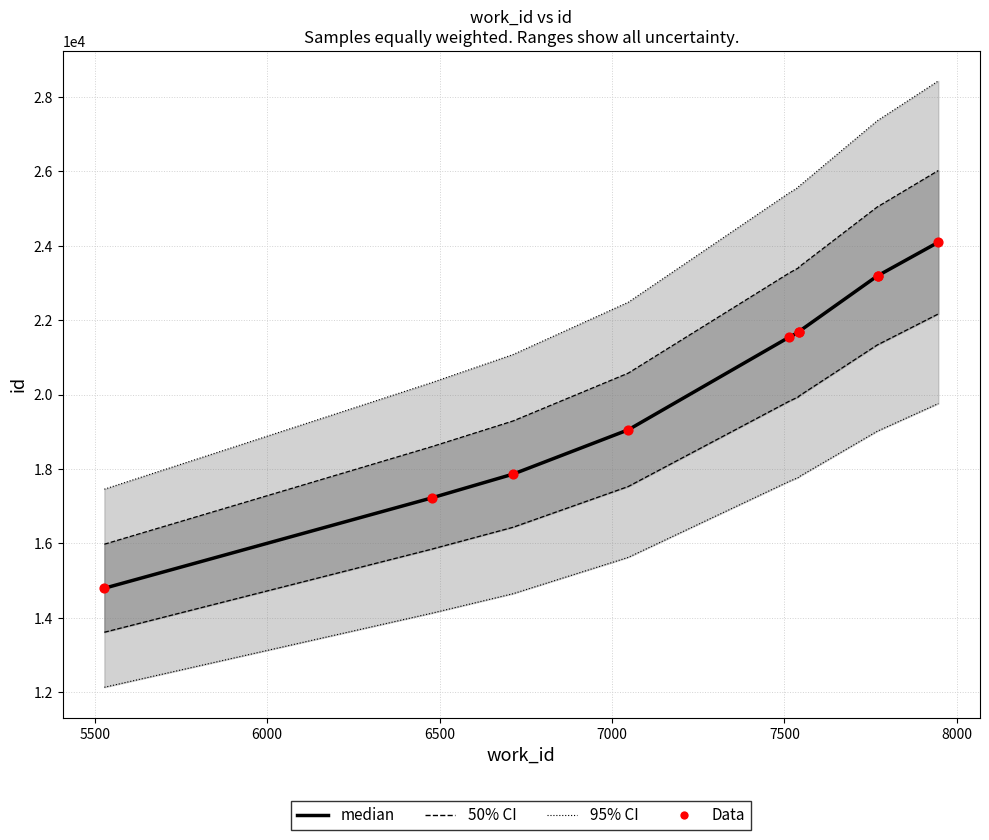

Is the value of median at 7000 greater than the value of Data at 7000?

No